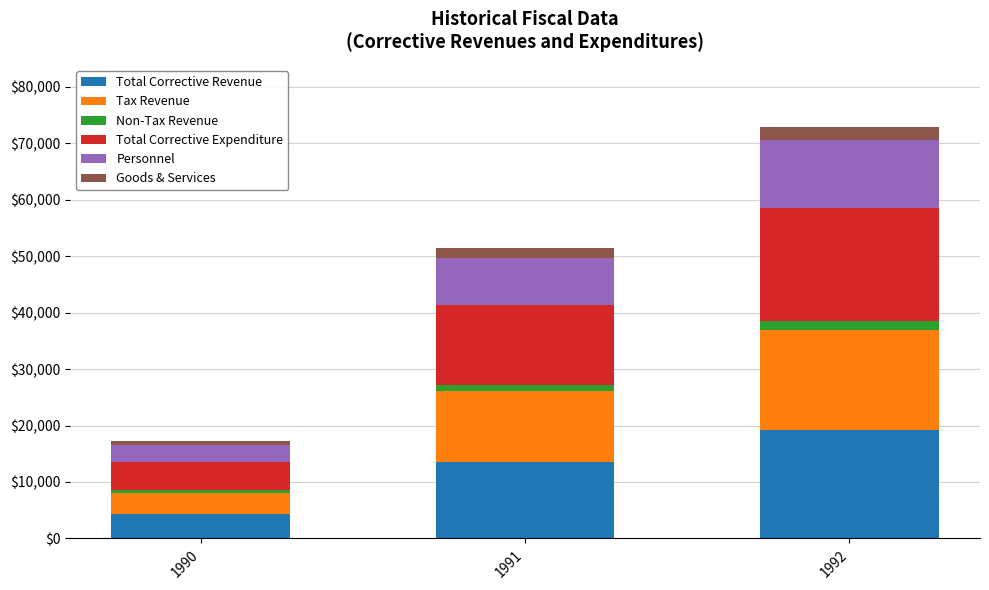

Which category has the highest value in the Total Corrective Revenue series?

1992